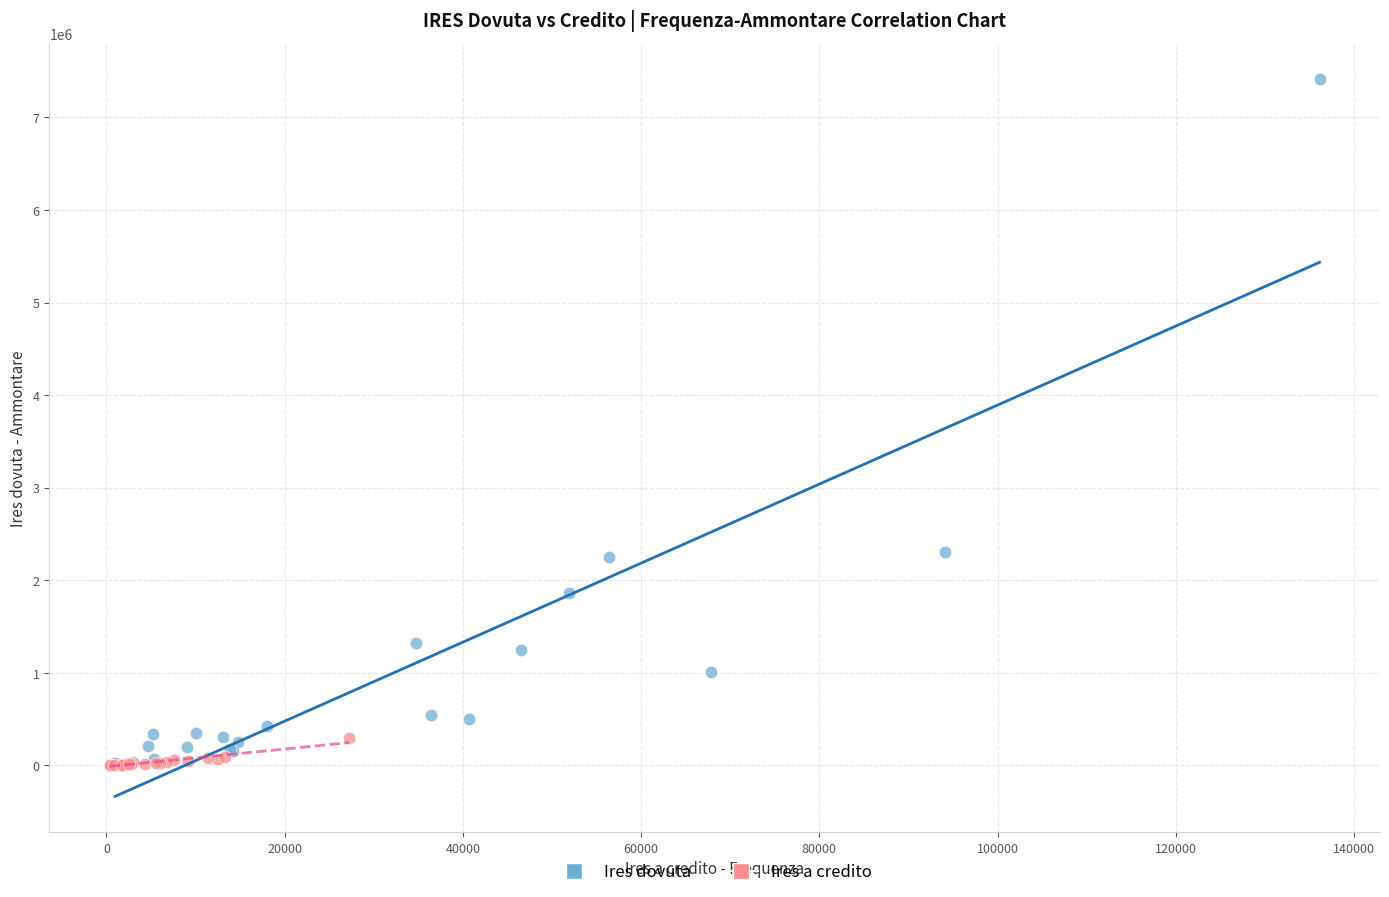

Which series reaches the maximum Y coordinate?

Ires dovuta